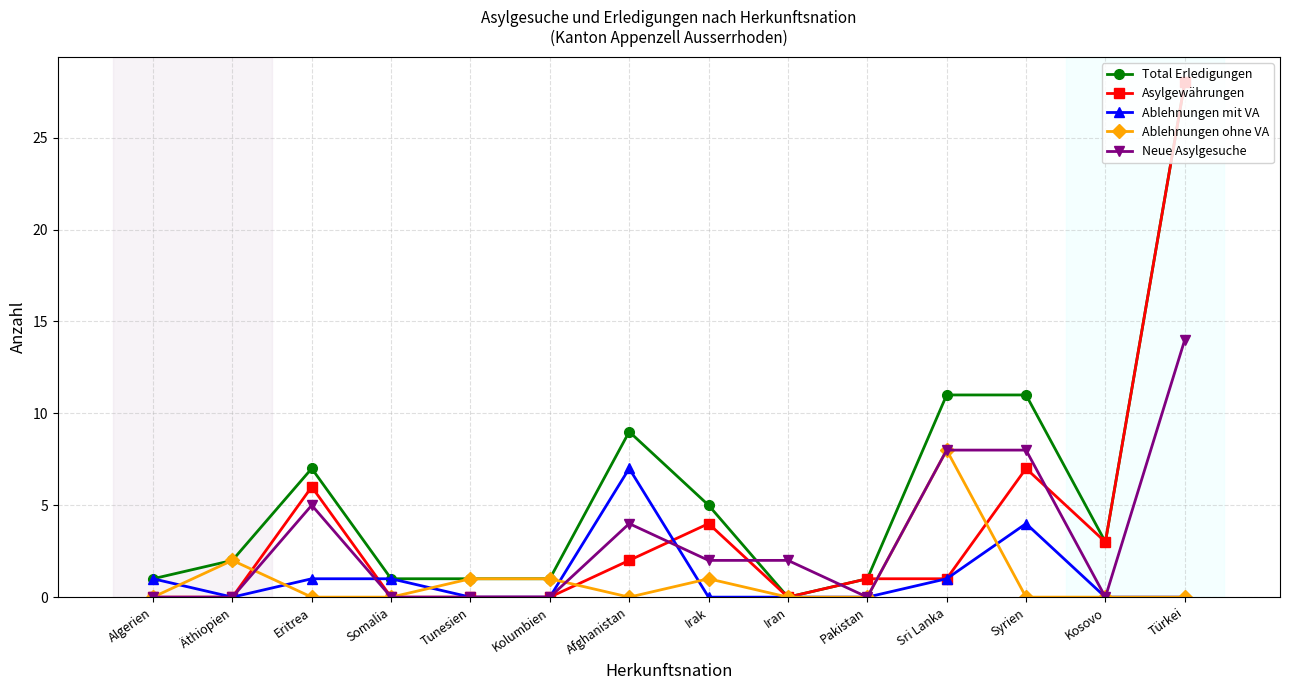

Is it true that Asylgewährungen equals 3 at Afghanistan?

False